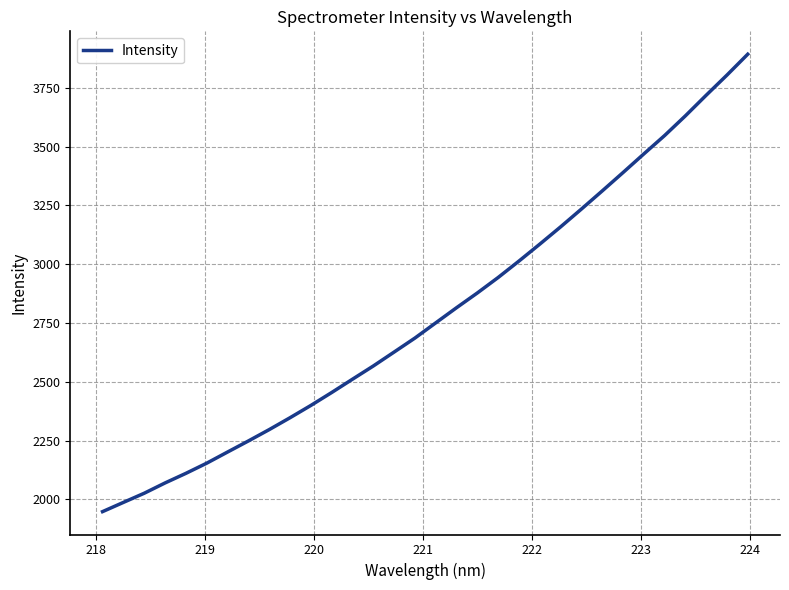

What is the smallest value displayed?

1948.1